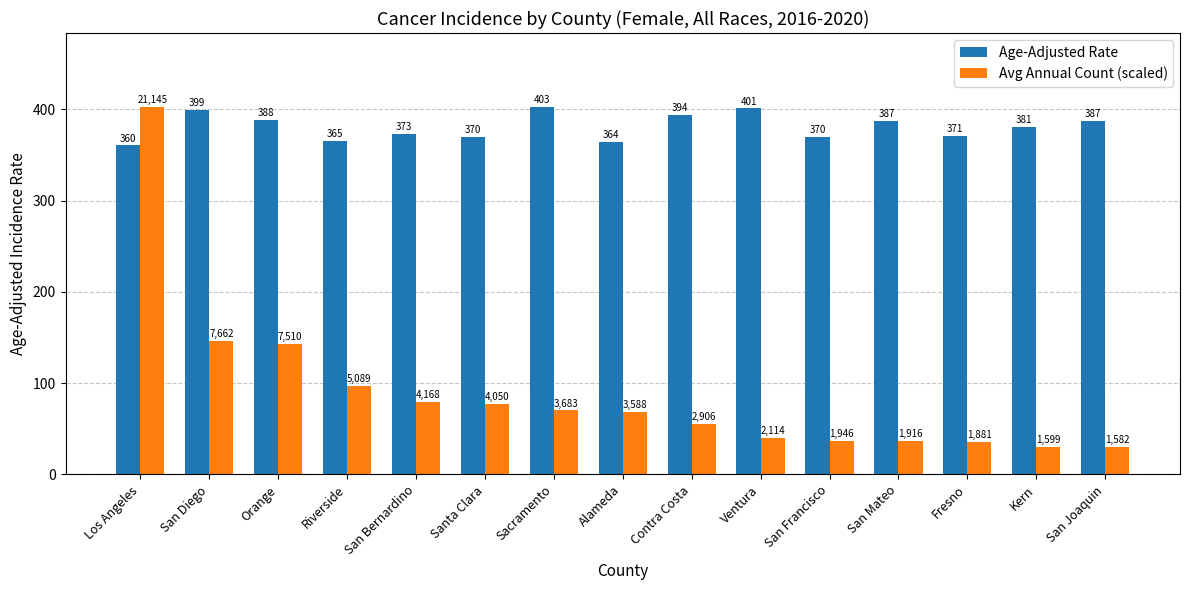

Rank the series at Ventura from highest to lowest value.

Age-Adjusted Rate, Avg Annual Count (scaled)